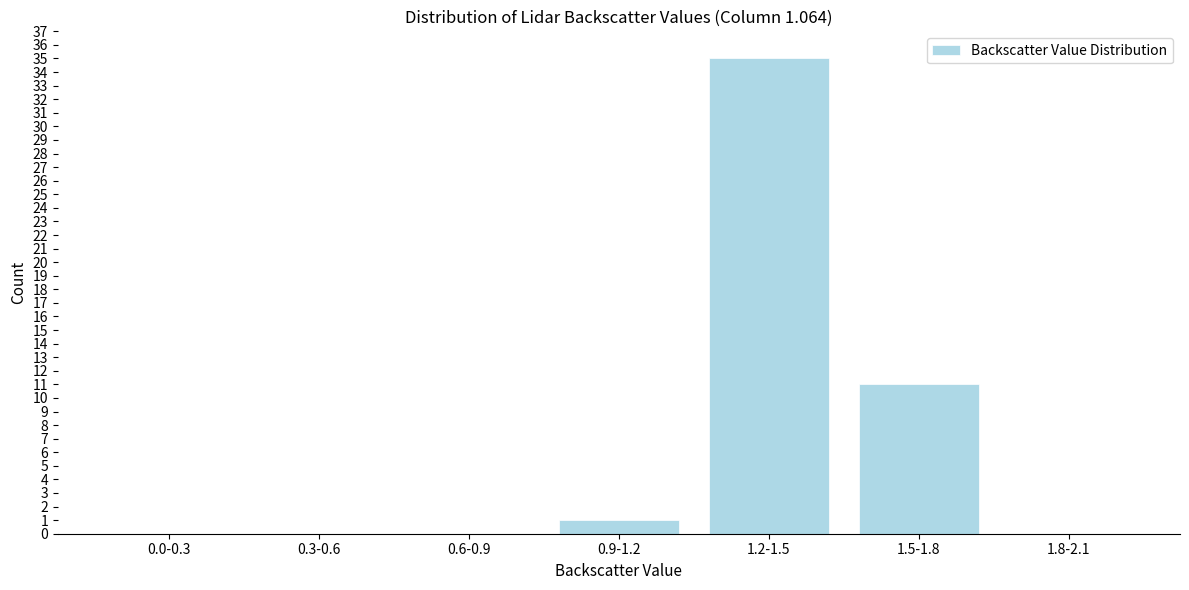

Reading left to right, extract all data points from this chart.

0.0-0.3=0	0.3-0.6=0	0.6-0.9=0	0.9-1.2=1	1.2-1.5=35	1.5-1.8=11	1.8-2.1=0